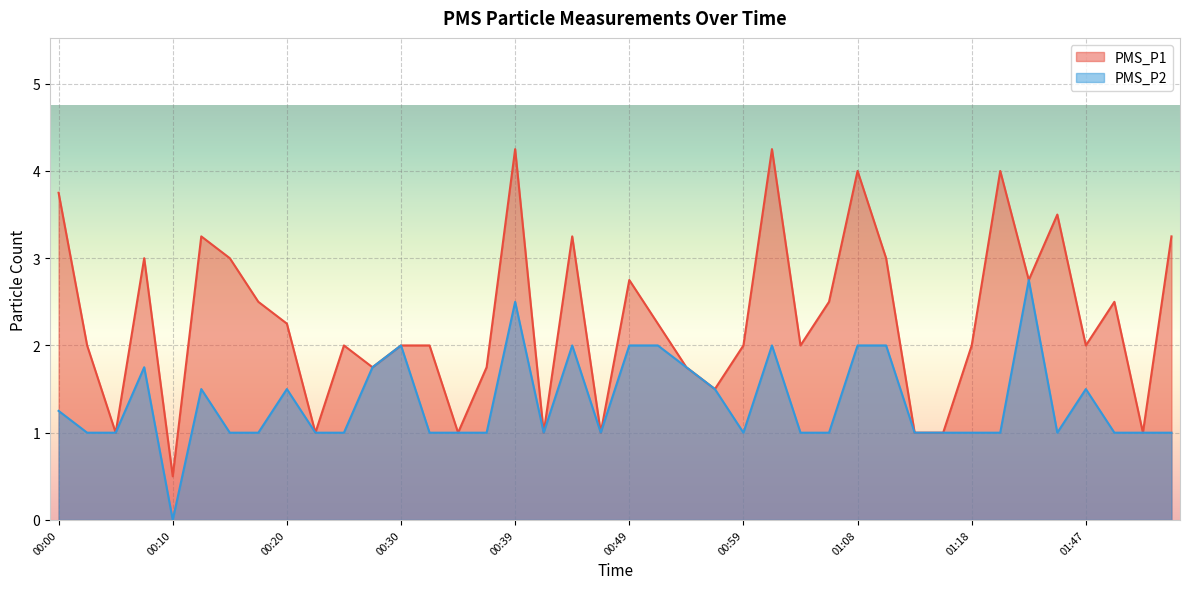

What is the approximate value of PMS_P1 at 00:08?

3.0